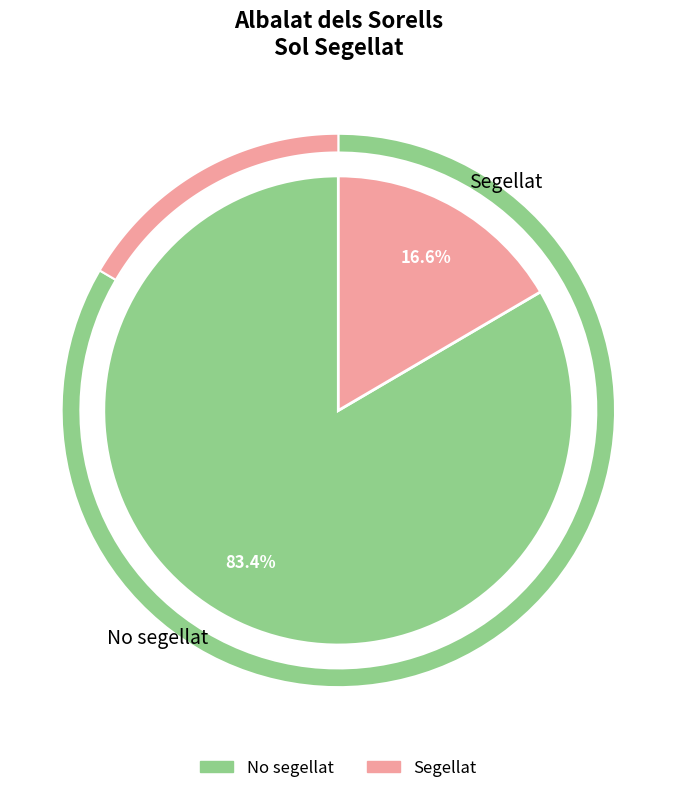

Between Segellat and No segellat, which is larger?

No segellat